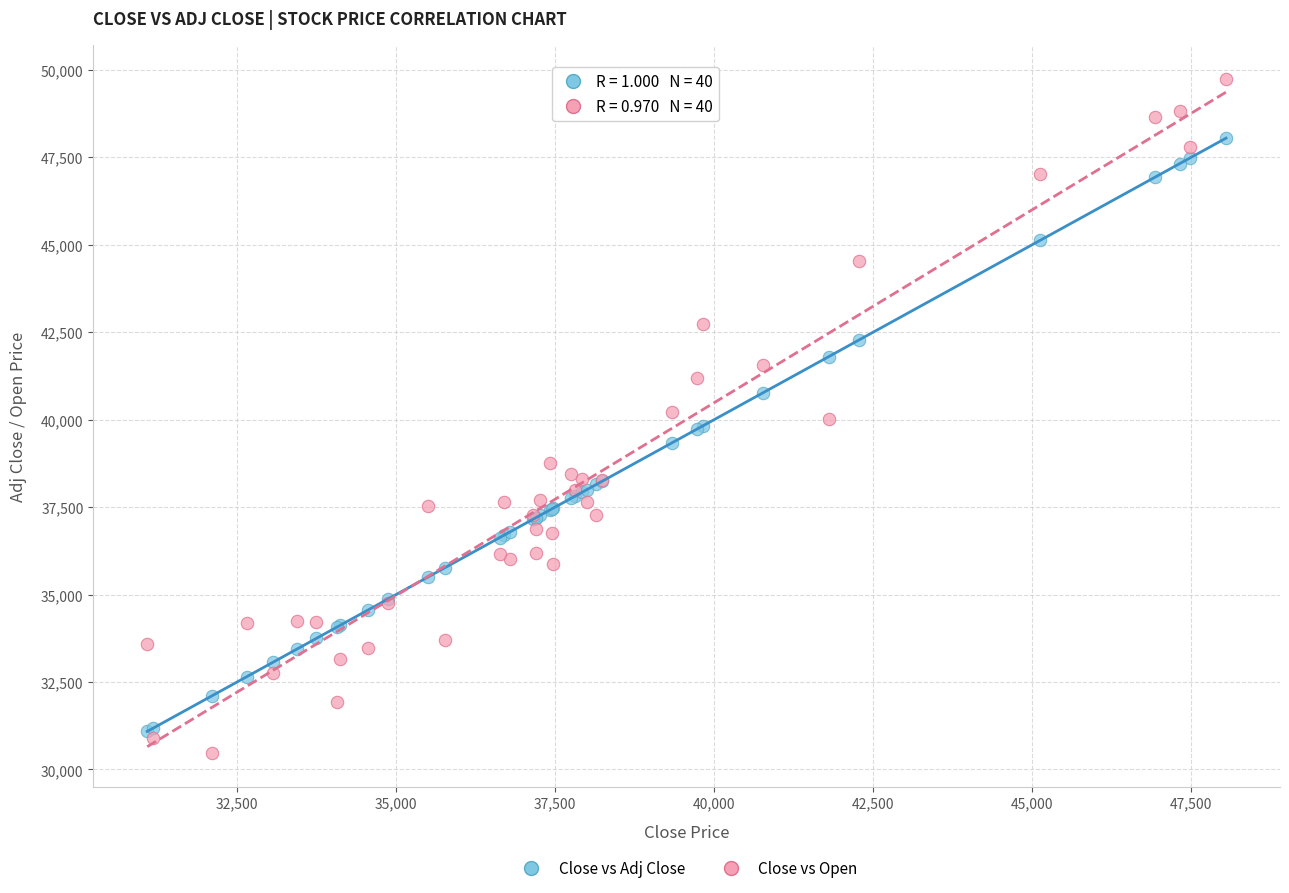

Which series contains the highest Y value?

Close vs Open